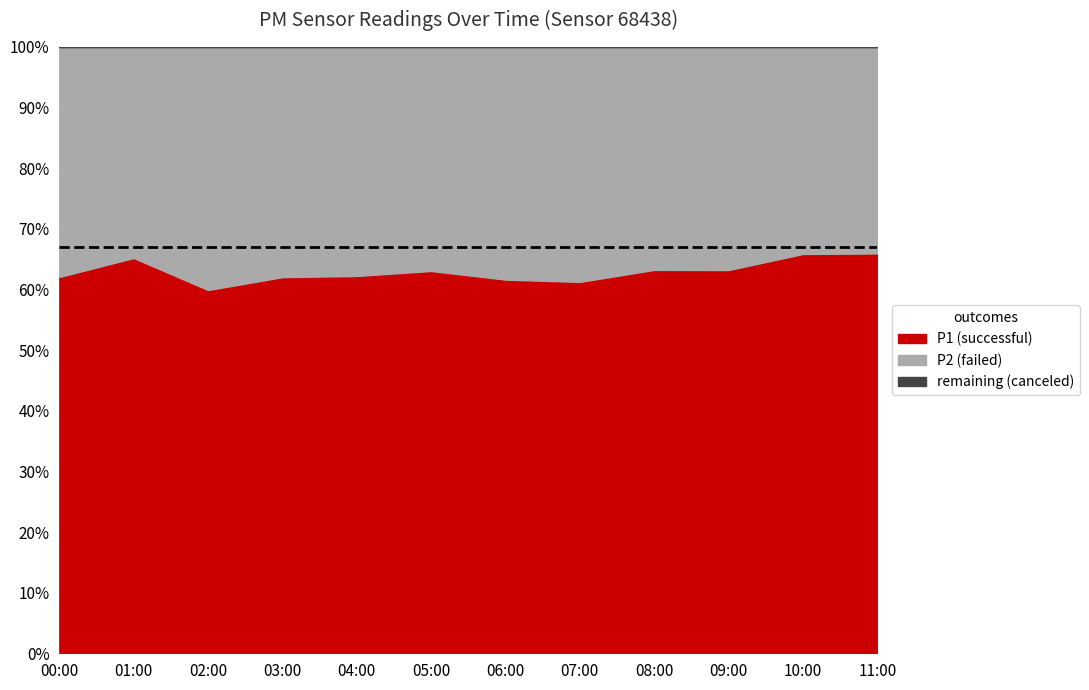

Reading left to right, transcribe all the data shown in this chart.

P1: 16.2	19.3	13.6	15.2	14.5	16.9	15.1	16.6	17.2	18.9	16.4	18.4
P2: 9.9	10.3	9.1	9.3	8.8	9.9	9.4	10.5	10.0	11.0	8.5	9.5